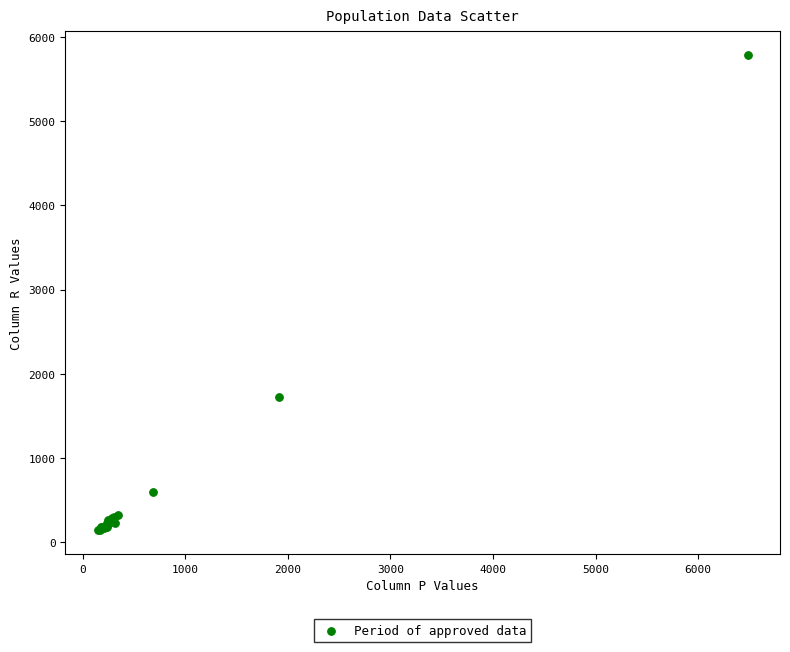

What Y value in the scatter plot is closest to 2963?

1722